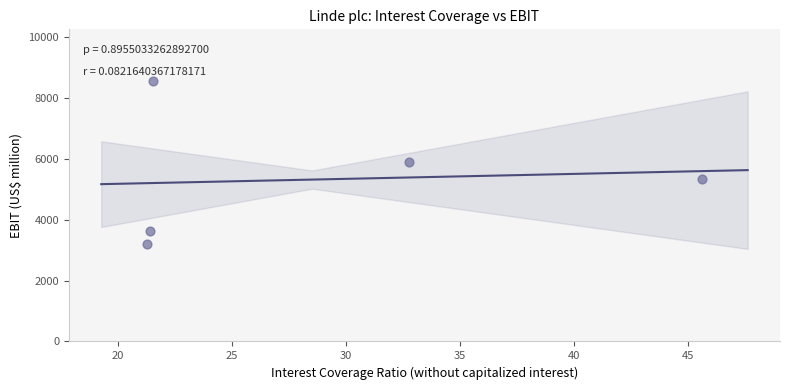

What is the average Y value?

5322